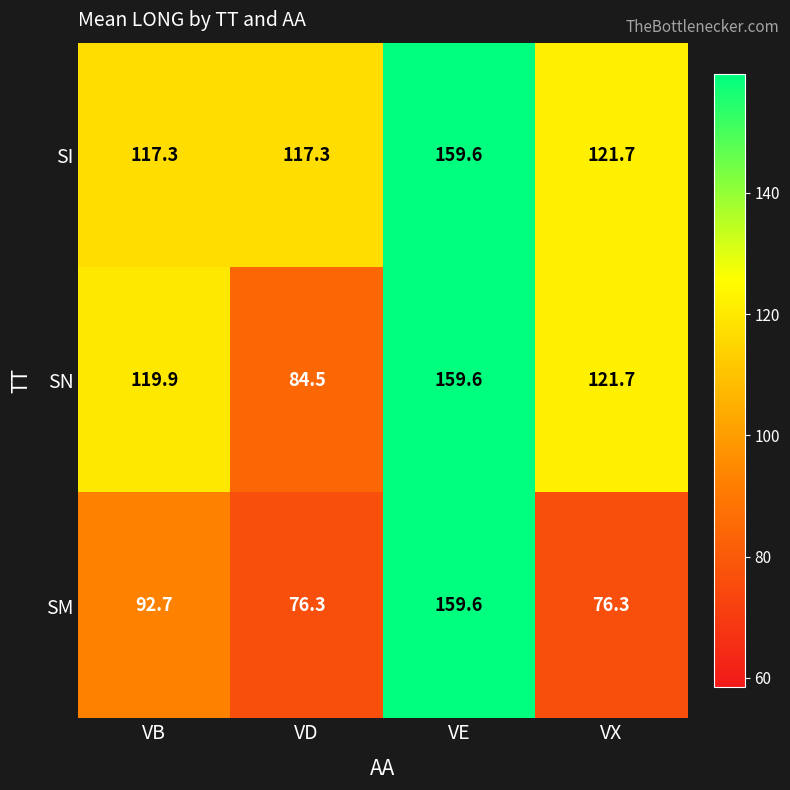

Reading right to left, what are all the values shown in this chart?

SI: VX=121.7	VE=159.6	VD=117.3	VB=117.3
SN: VX=121.7	VE=159.6	VD=84.5	VB=119.9
SM: VX=76.3	VE=159.6	VD=76.3	VB=92.7